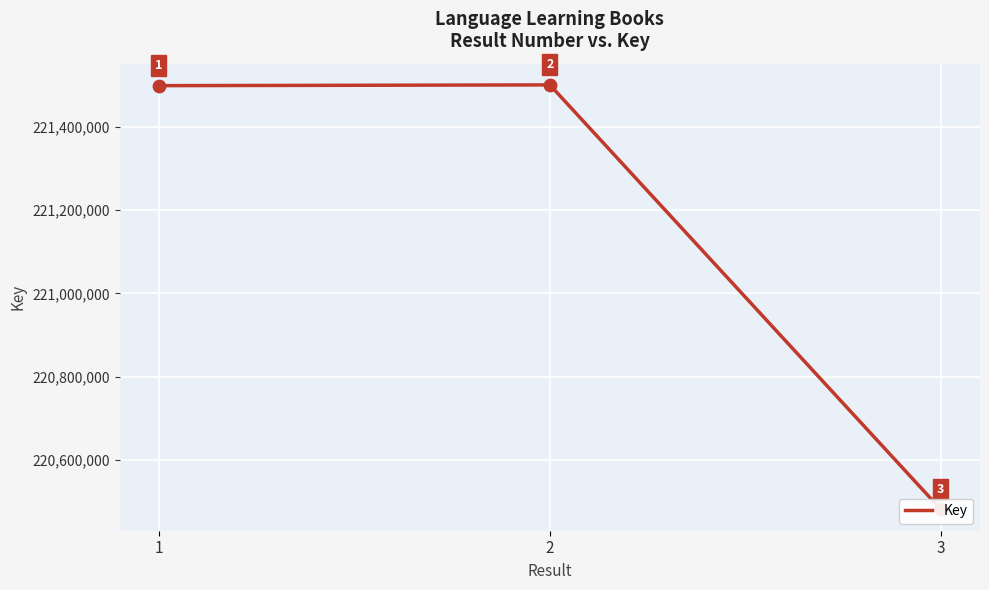

Approximately how many times larger is the value at 1 compared to 2?

1.0